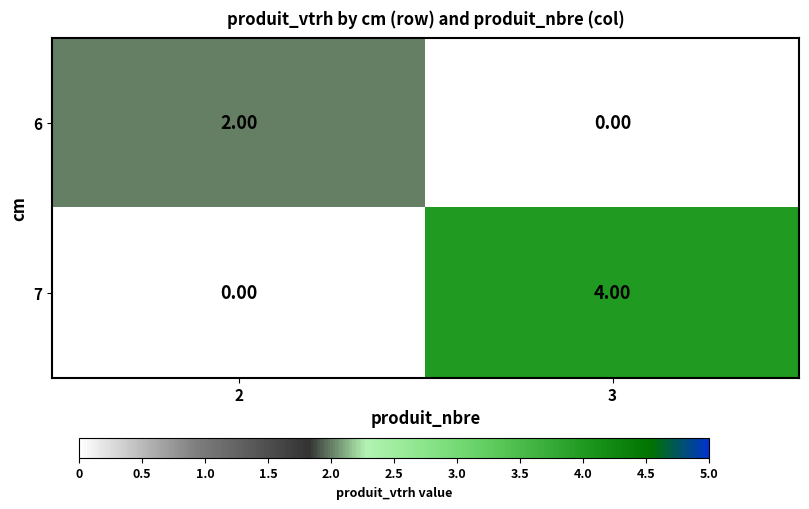

Between 2 and 3, which series saw the biggest shift?

7